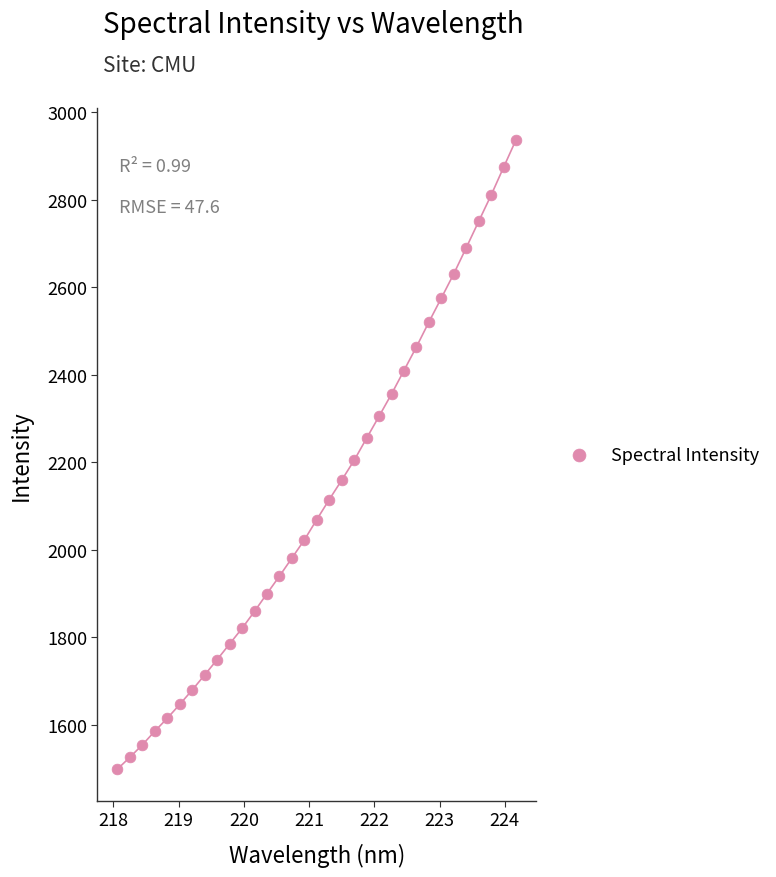

What is the range of Y values (max minus min)?

1437.0